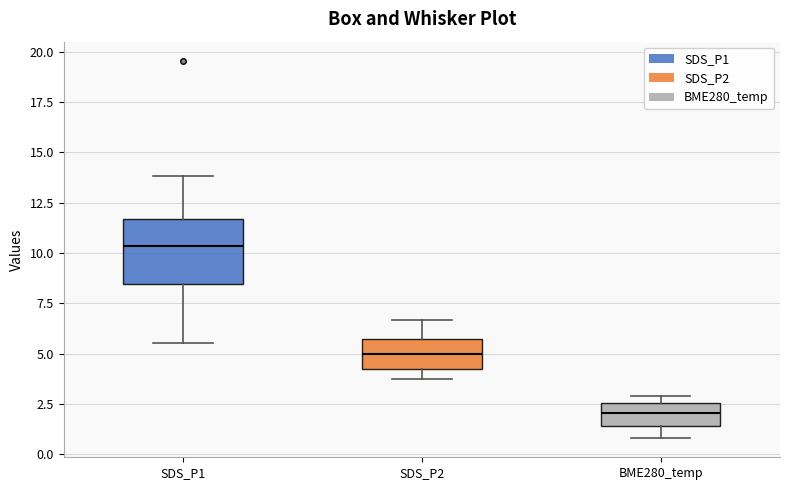

Which box's median line is the highest?

SDS_P1